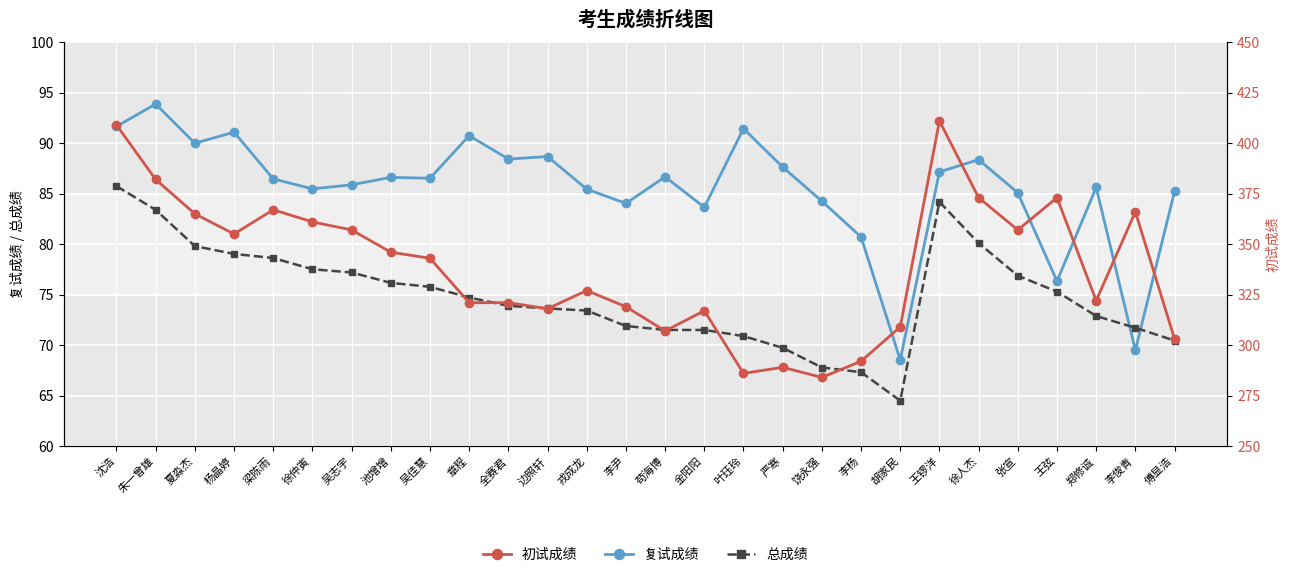

What is the total value across all series at 苟海博?

465.2